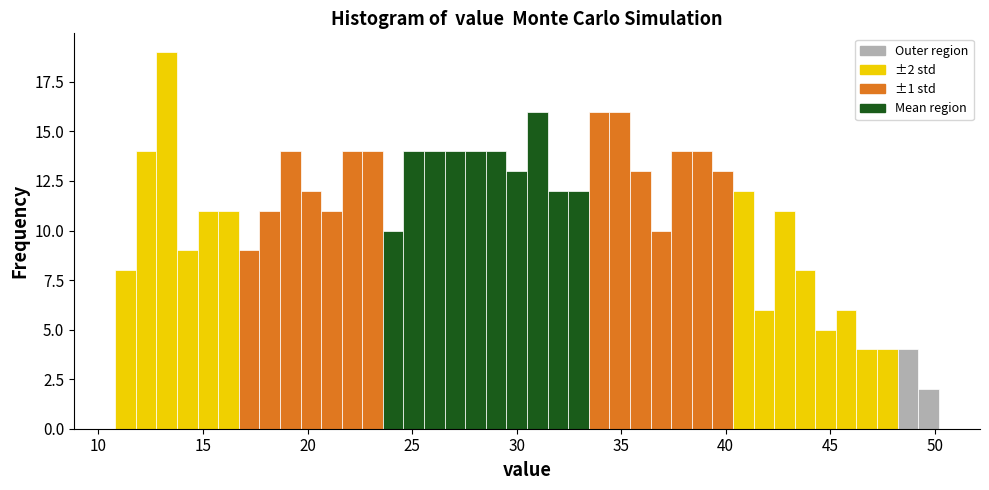

Around what value on the x-axis is the tallest bar? Give the approximate position of its centre, as read against the axis.

13.5